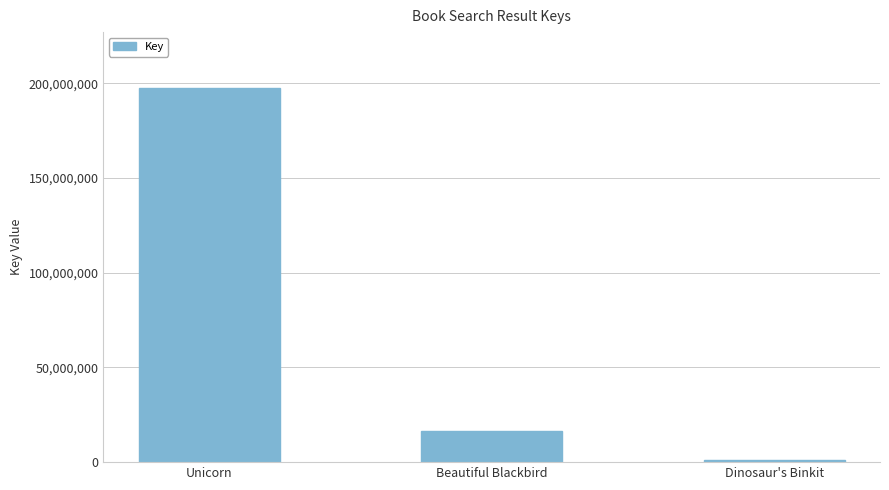

How many data points does each series have?

3